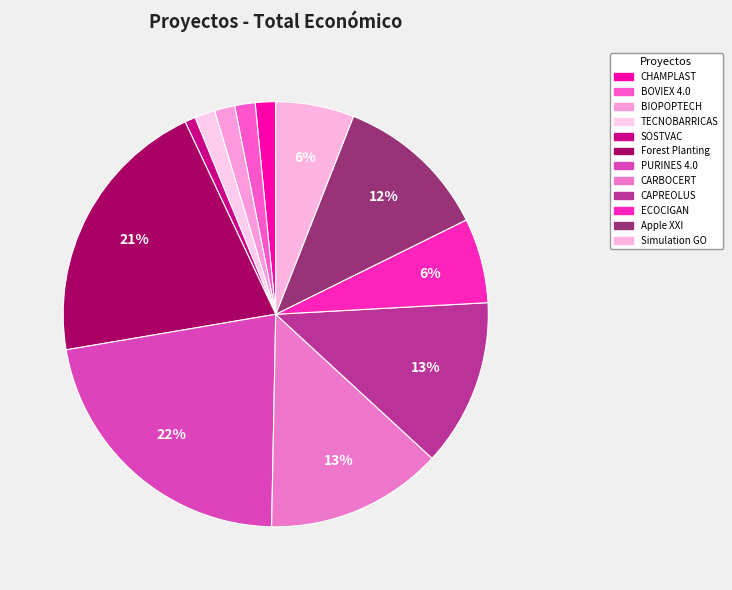

The ECOCIGAN slice represents 6% of the pie. True or false?

True